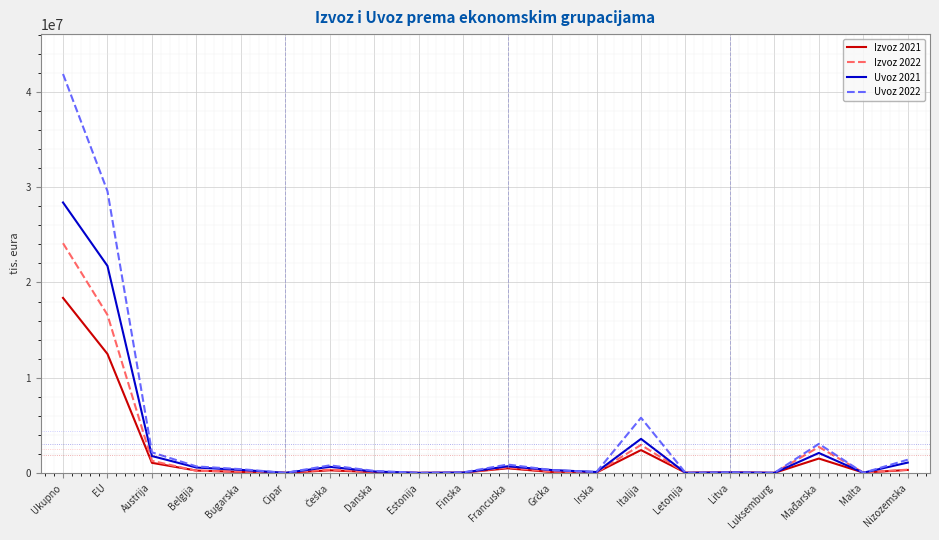

What is the greatest value displayed?

41880412